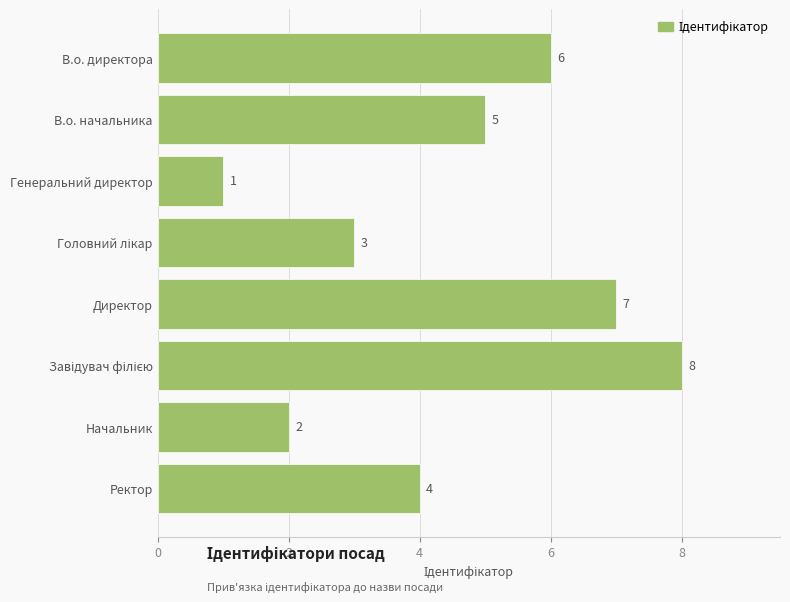

What is the minimum value shown in the chart?

1